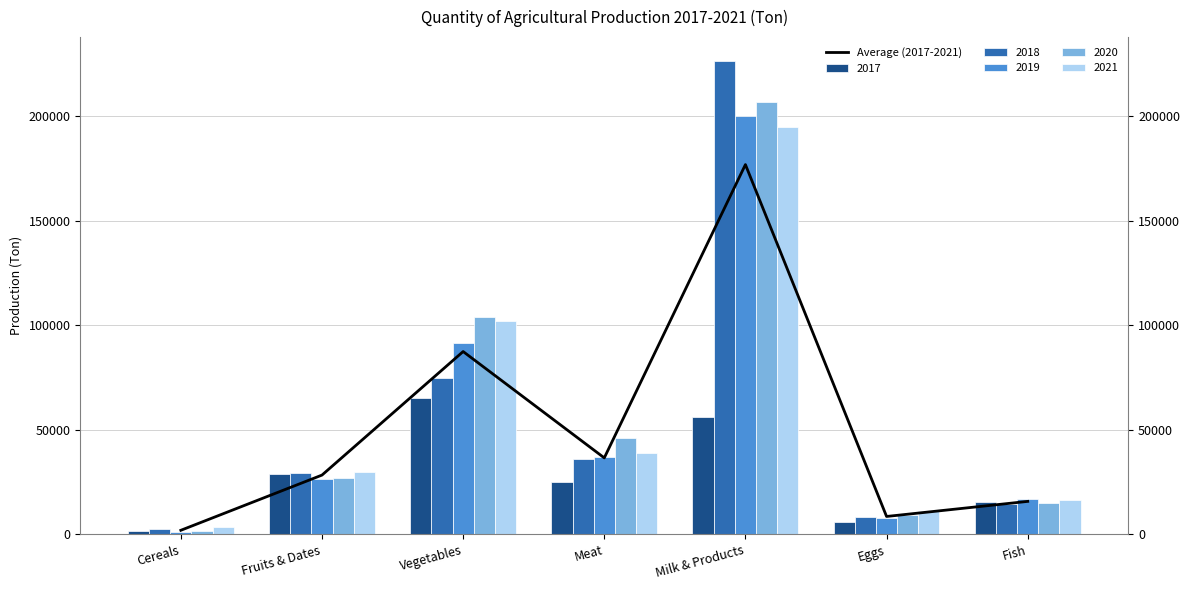

Reading left to right, transcribe all the data shown in this chart.

1901.1	28300.0	87375.0	36524.0	176774.6	8512.0	15720.6